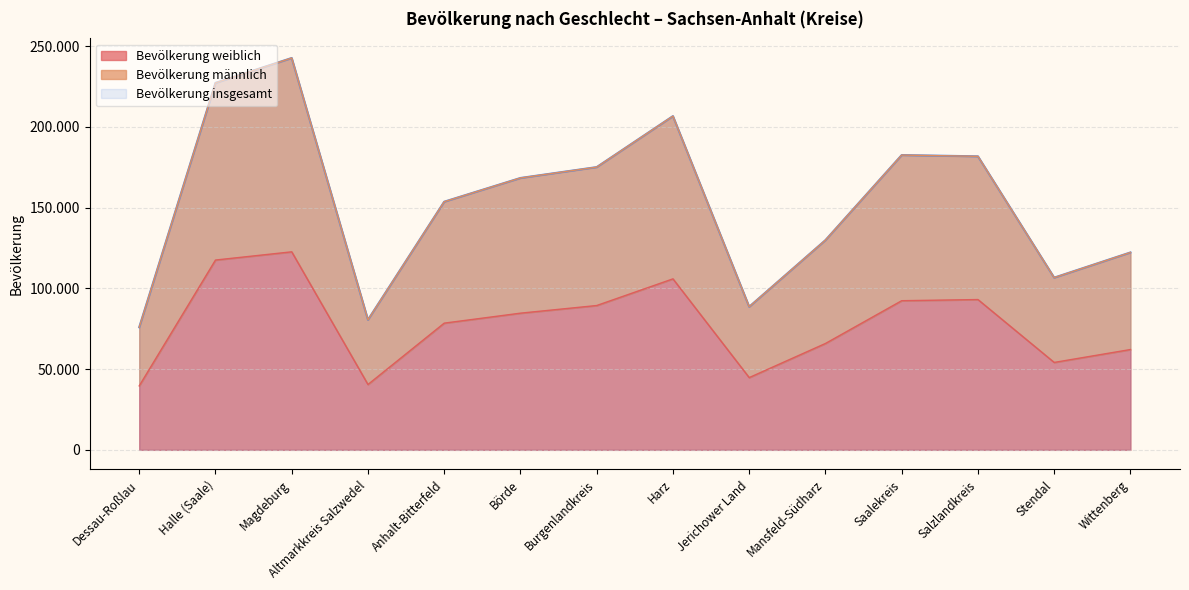

How many lines are shown in the chart?

3